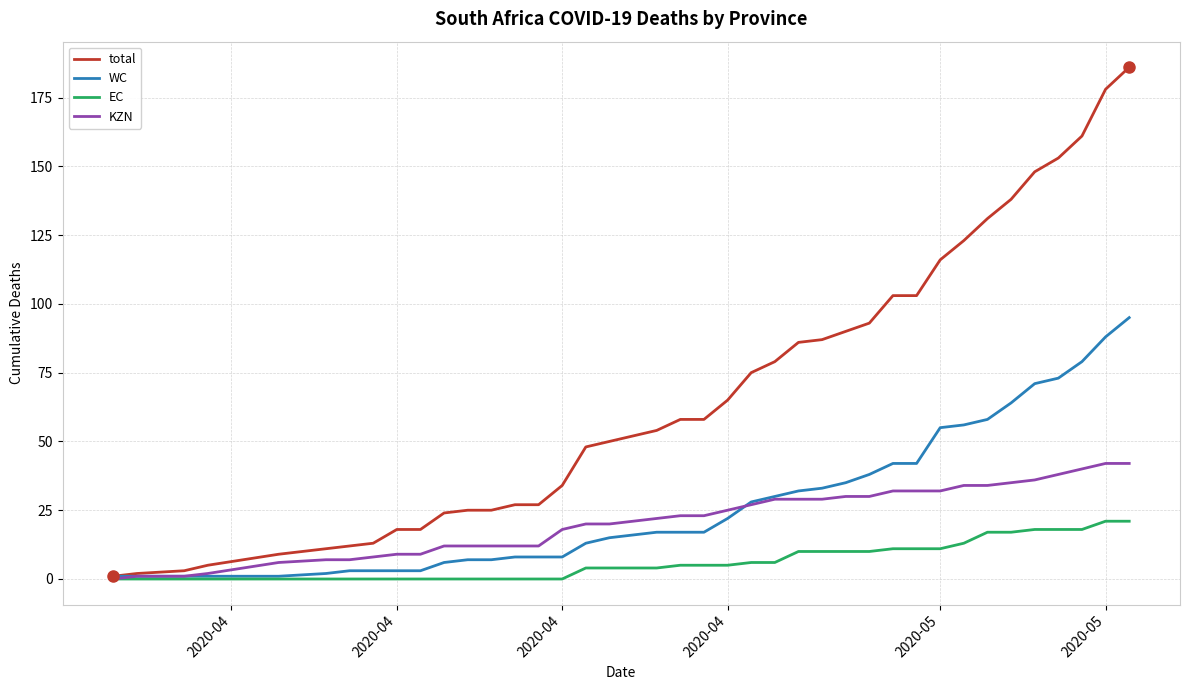

Which series has the widest spread of values?

total